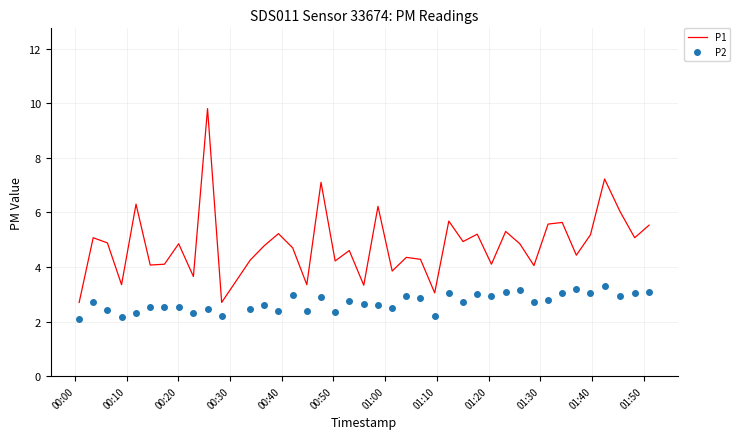

What is the average value of the P1 series?

4.8